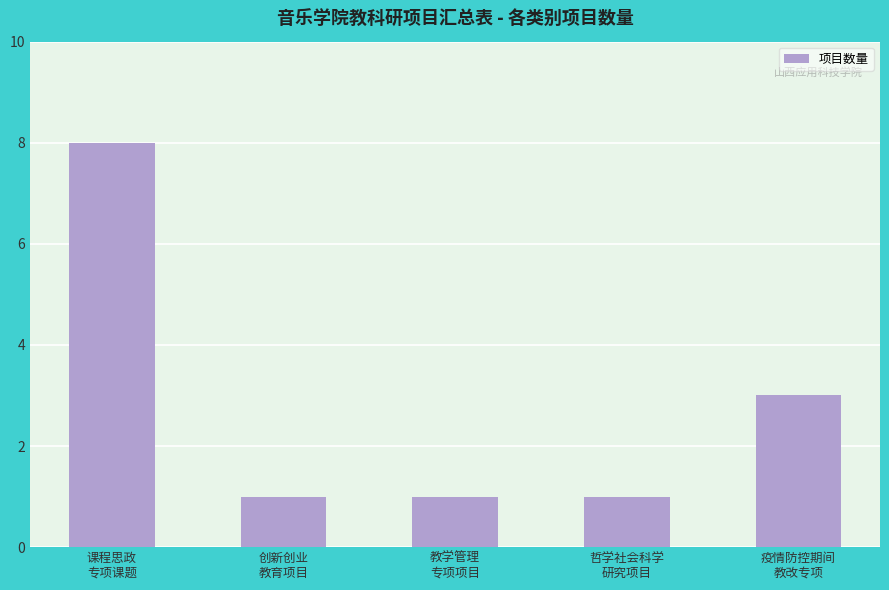

At which category does the chart reach its peak across all series?

课程思政
专项课题